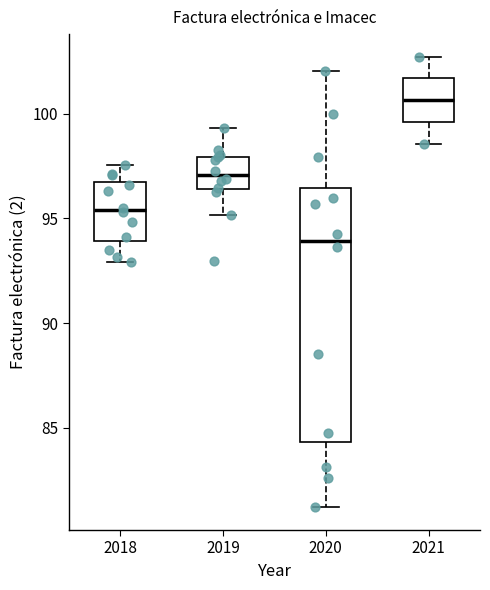

Reading left to right, read every box against the y-axis: the position of its median line, the range the box covers, and the ends of its whiskers. The values are not printed on the chart, so give them approximately, as read against the axis.

2018: median 95.5, box 94.0 to 96.5, whiskers 93.0 to 97.5
2019: median 97.0, box 96.5 to 98.0, whiskers 95.0 to 99.5
2020: median 94.0, box 84.5 to 96.5, whiskers 81.0 to 102.0
2021: median 100.5, box 99.5 to 101.5, whiskers 98.5 to 102.5